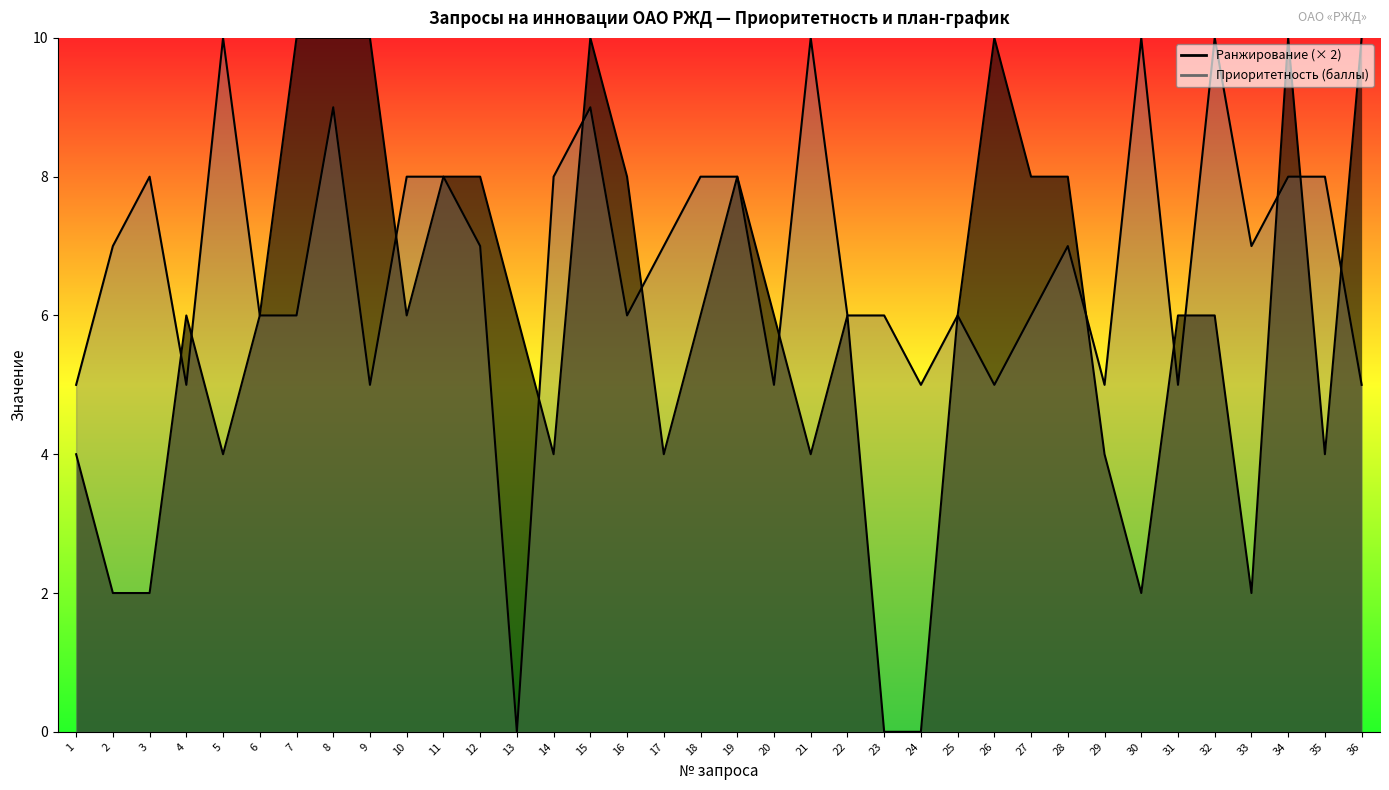

How many categories are shown in the chart?

36